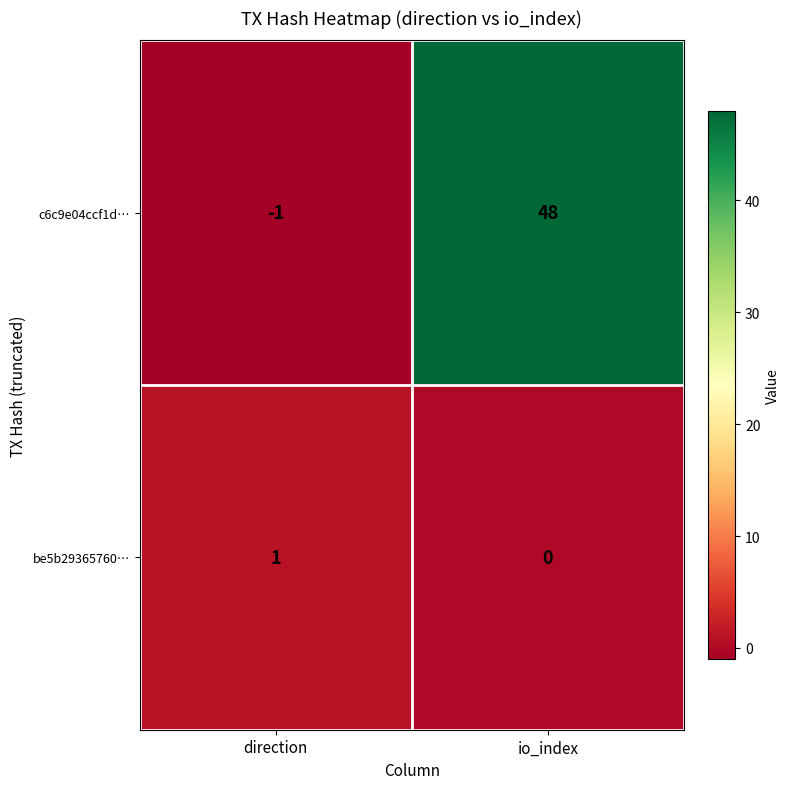

Rank the series by their maximum value, from highest to lowest.

c6c9e04ccf1d…, be5b29365760…